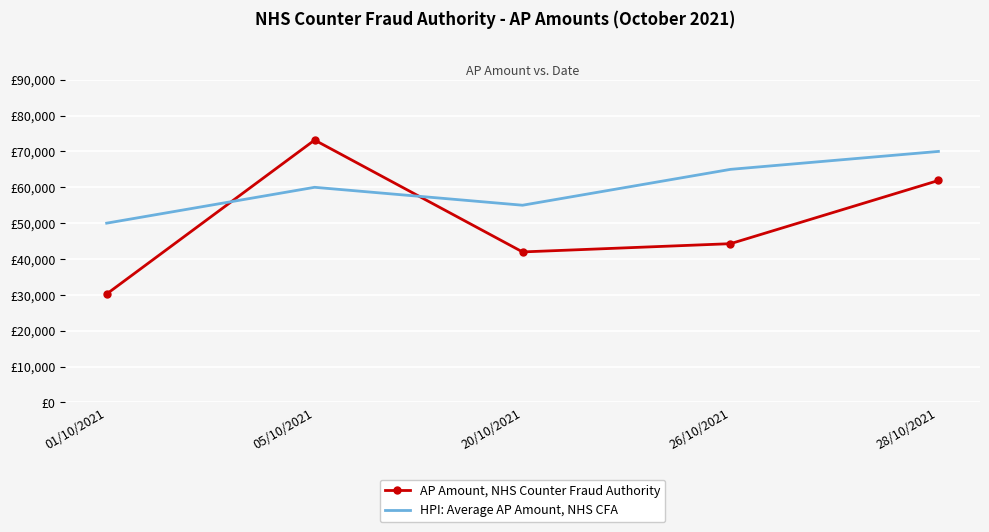

Reading left to right, what are all the values shown in this chart?

AP Amount, NHS Counter Fraud Authority: 30257.8	73167.6	41978.5	44278.7	61897.5
HPI: Average AP Amount, NHS CFA: 50000.0	60000.0	55000.0	65000.0	70000.0